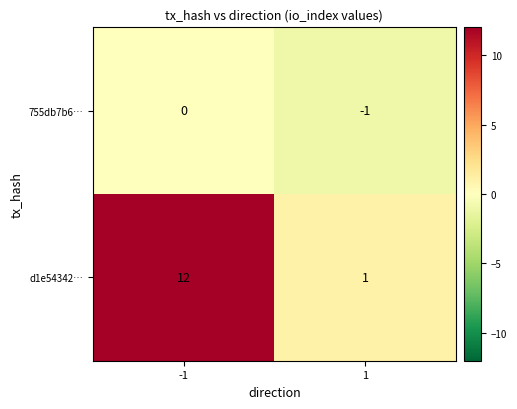

What is the sum of all d1e54342… values?

13